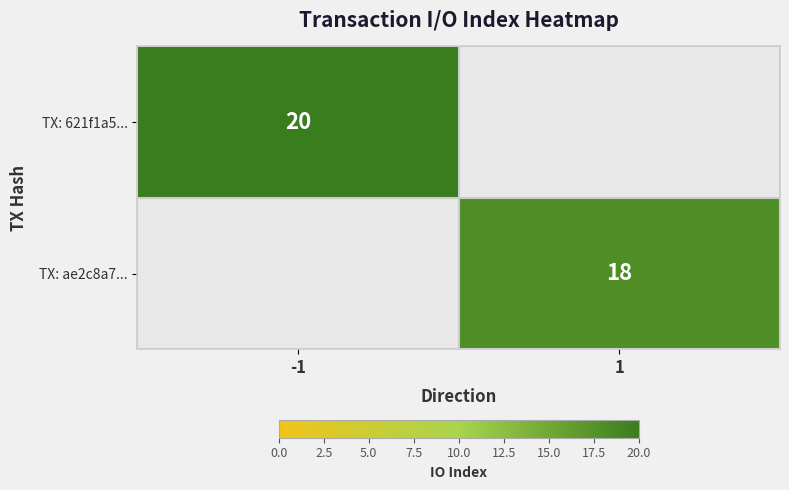

True or false: TX: ae2c8a7... has a value of 18 at 1.

True